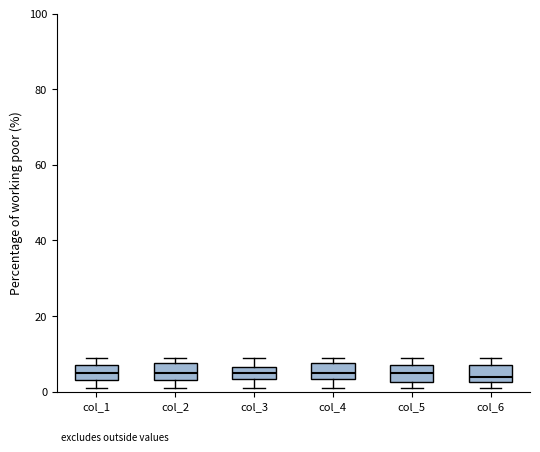

Where does the lower whisker of the box for col_4 end on the y-axis? The values are not printed on the chart, so give them approximately, as read against the axis.

2